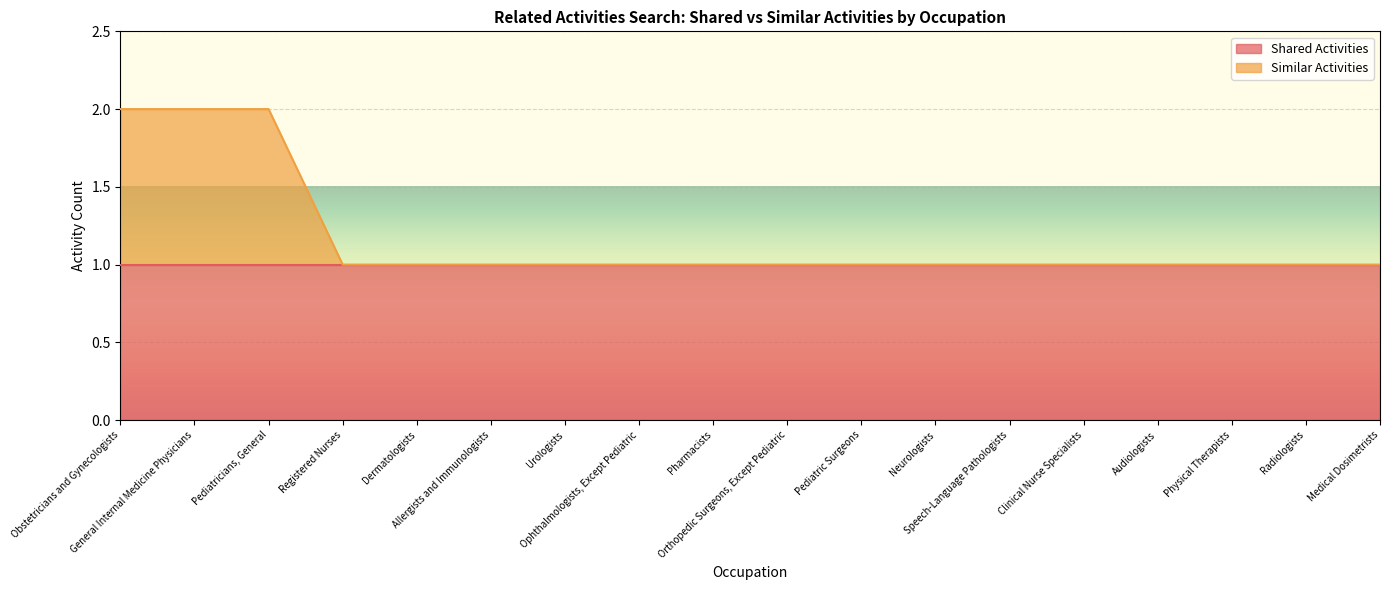

What is the maximum value shown in the chart?

2